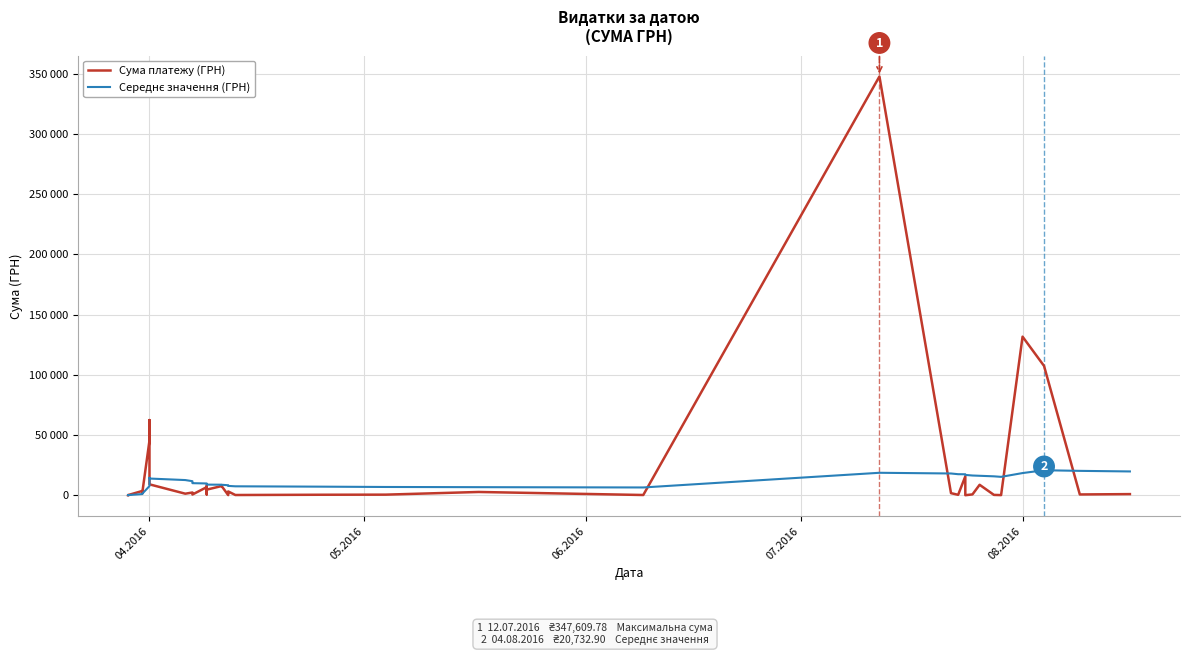

Rank the series at 04.2016 from lowest to highest value.

Середнє значення (ГРН), Сума платежу (ГРН)